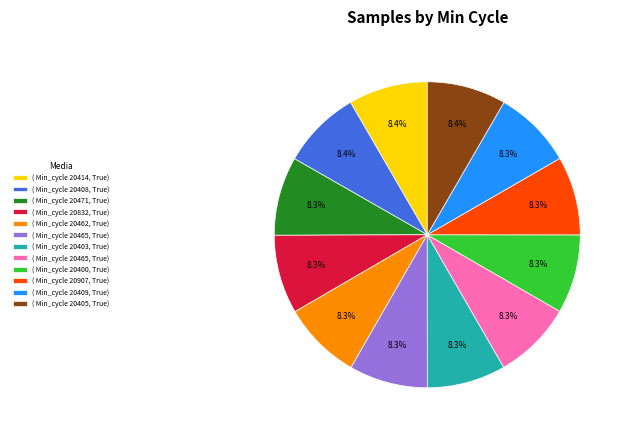

Is there a majority slice in this chart?

No